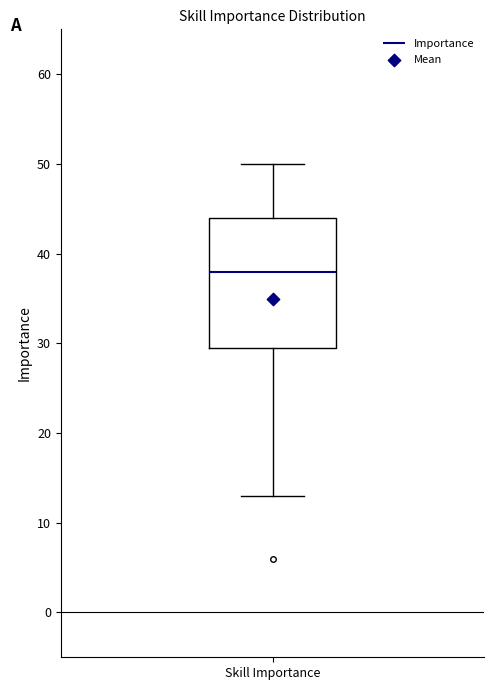

Where does the lower whisker of the box for Skill Importance end on the y-axis? The values are not printed on the chart, so give them approximately, as read against the axis.

13